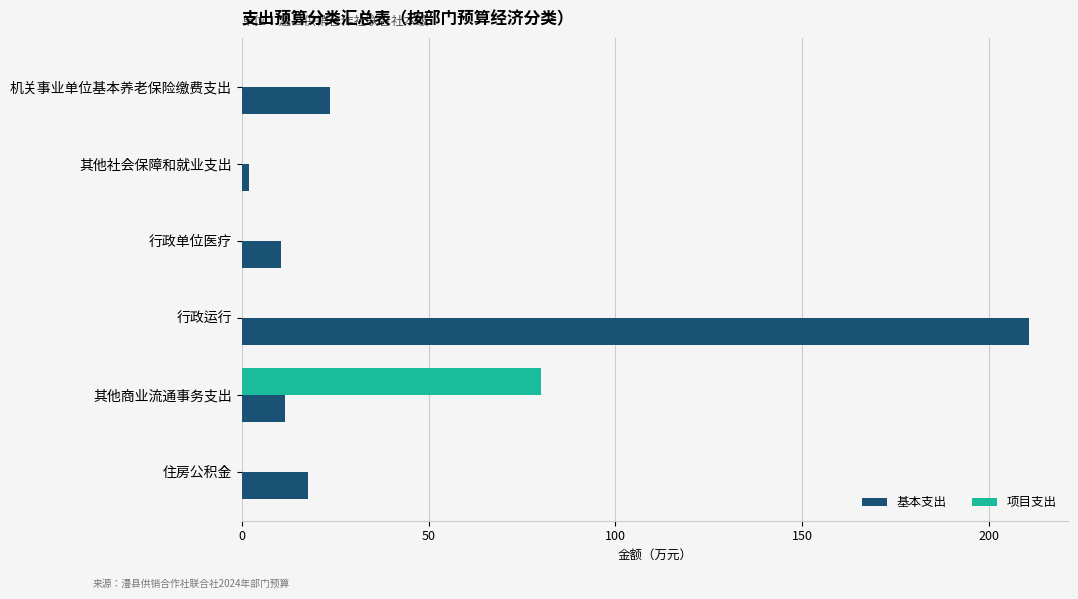

True or false: 项目支出 has a value of 0.0 at 住房公积金.

True